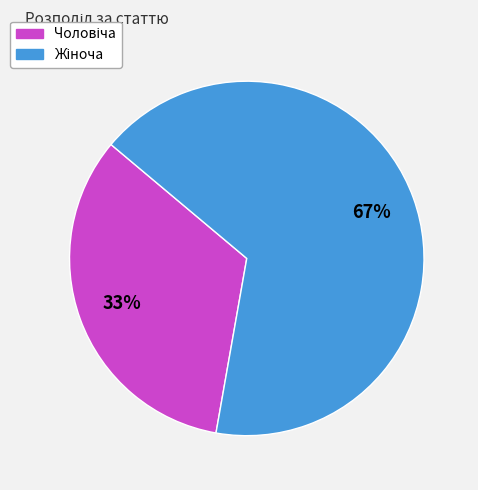

To the nearest percent, what is the average slice percentage?

50%